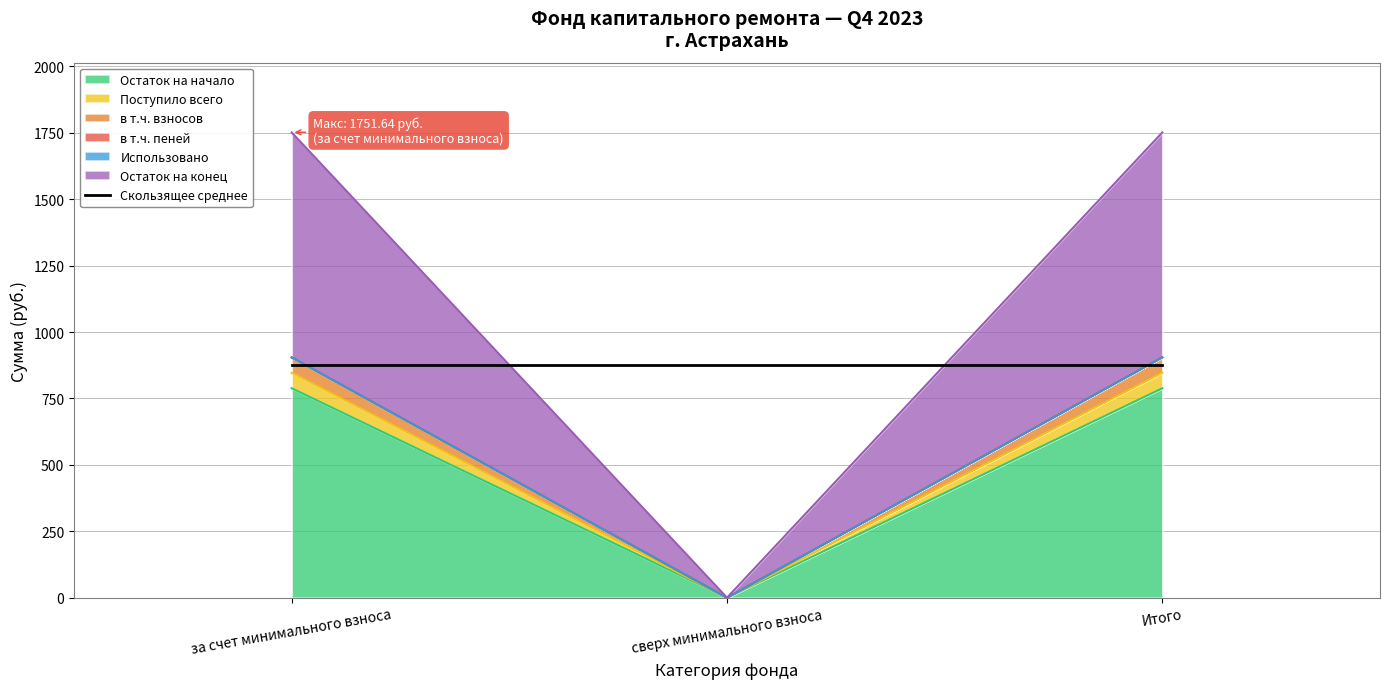

At which category is the sum across all series the highest?

за счет минимального взноса